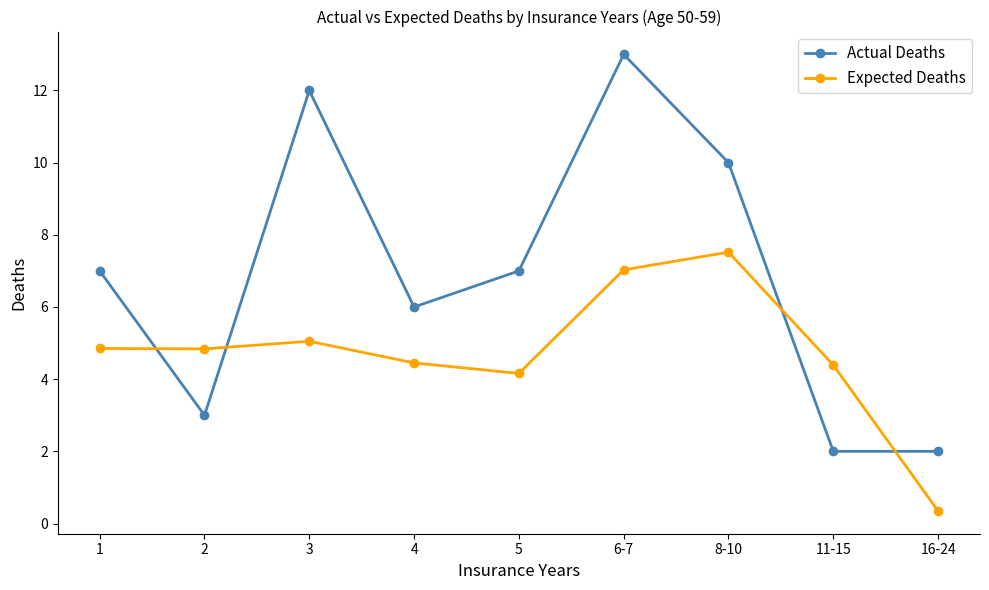

Between which two adjacent categories do Expected Deaths and Actual Deaths first intersect?

1 and 2